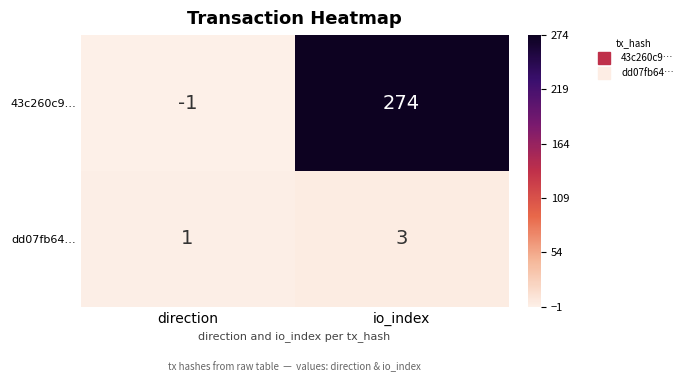

How many categories are shown in the chart?

2